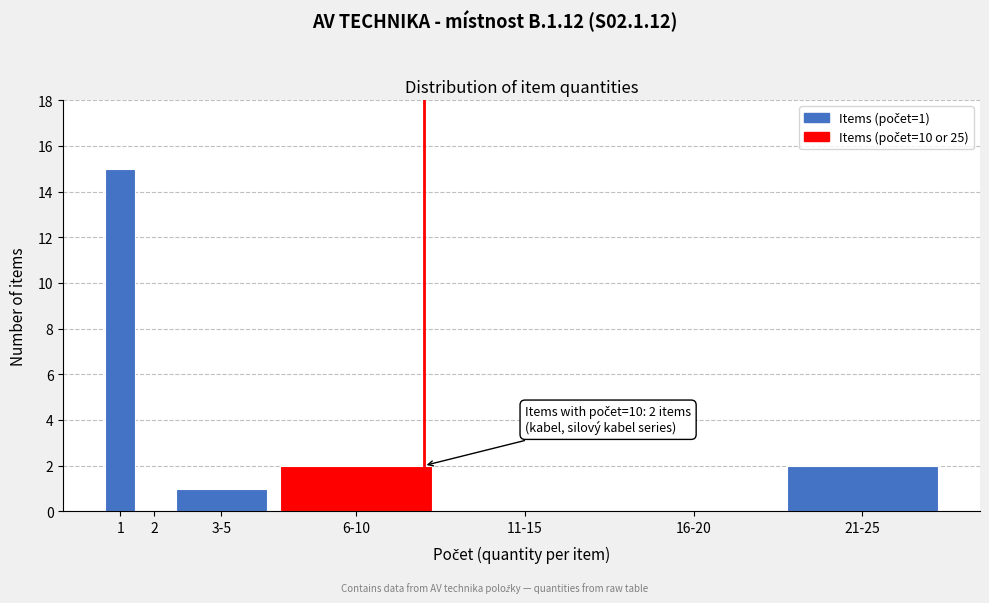

Reading left to right, extract all data points from this chart.

1=15	2=0	3-5=1	6-10=2	11-15=0	16-20=0	21-25=2